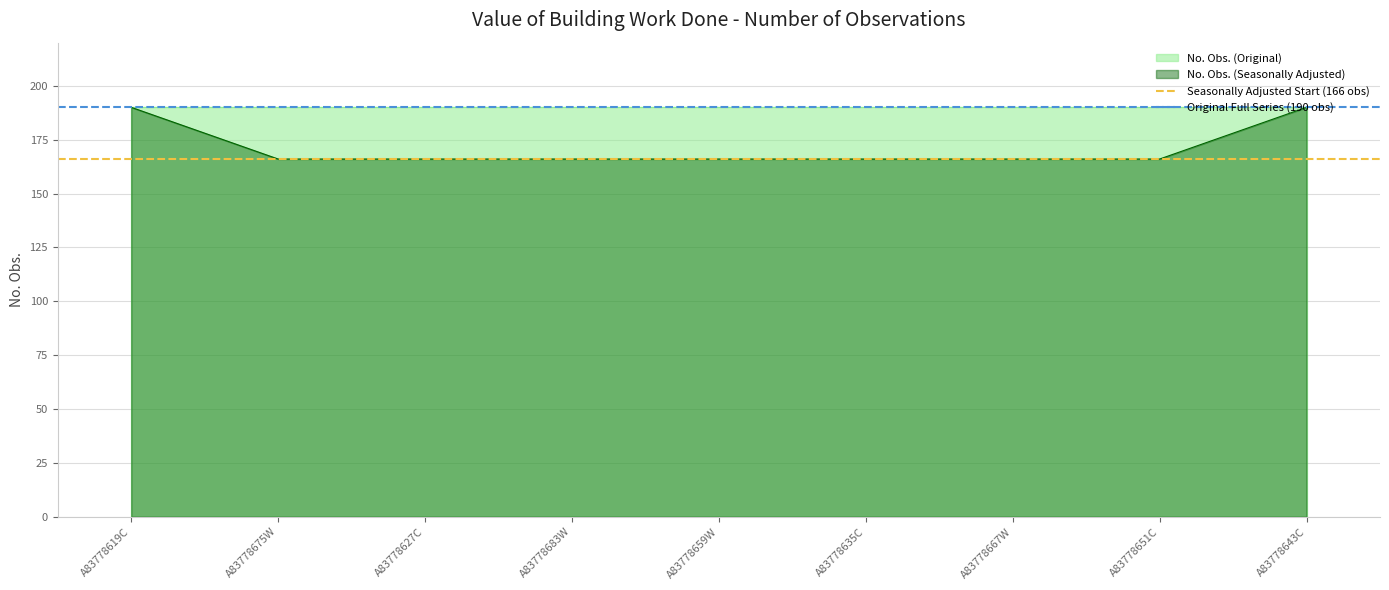

What is the average value of the Seasonally Adjusted Start (166 obs) series?

166